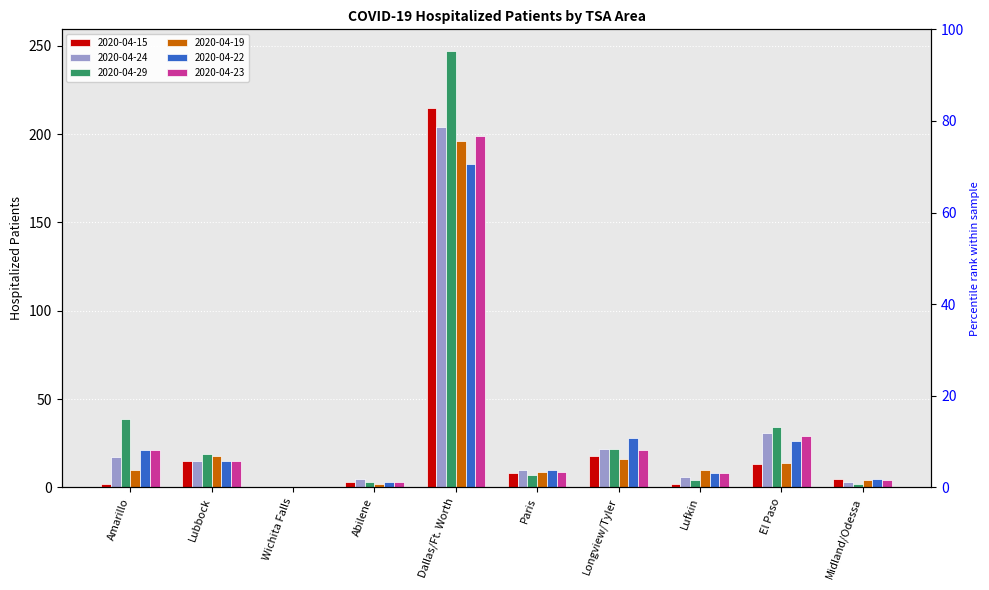

What is the maximum value for 2020-04-15?

215